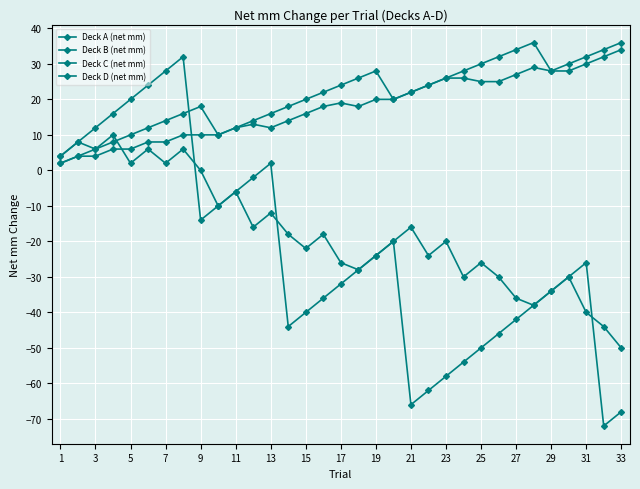

How many lines are shown in the chart?

4